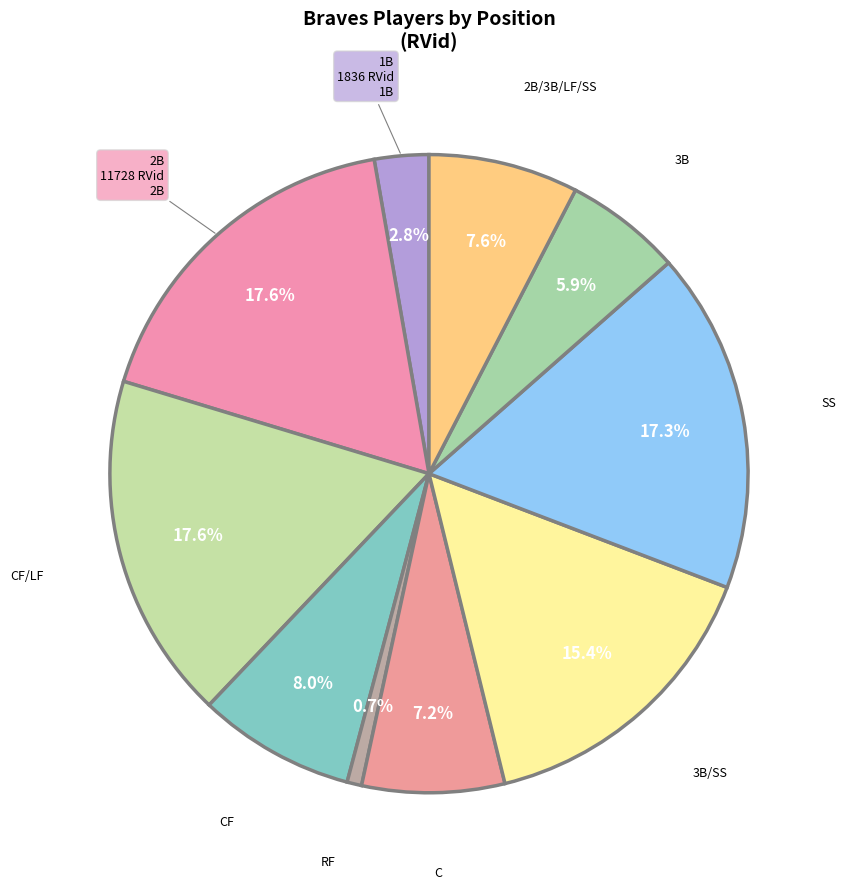

Does any single category account for the majority?

No